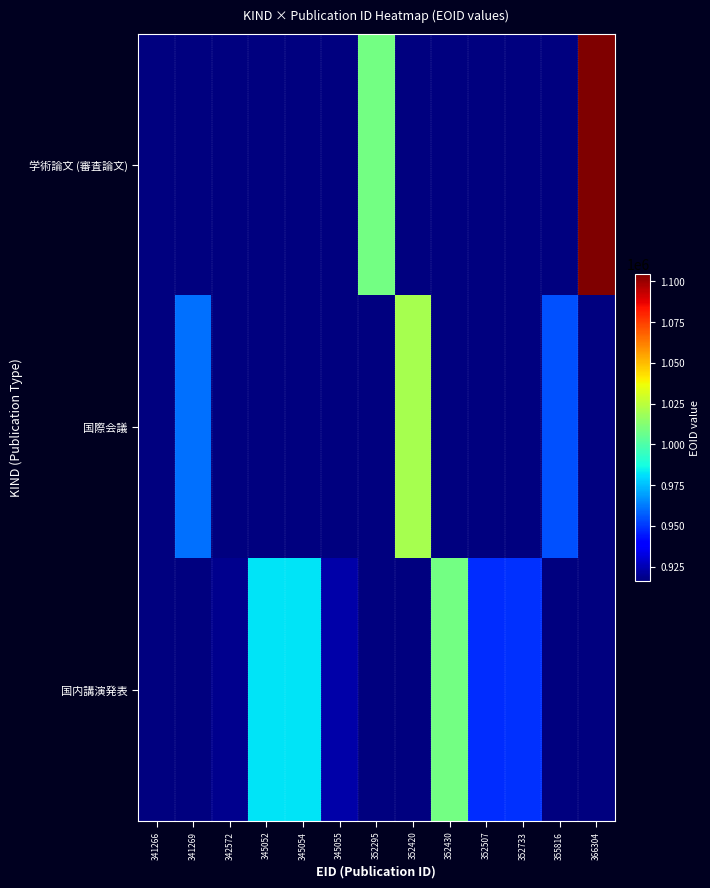

How many categories are shown in the chart?

13